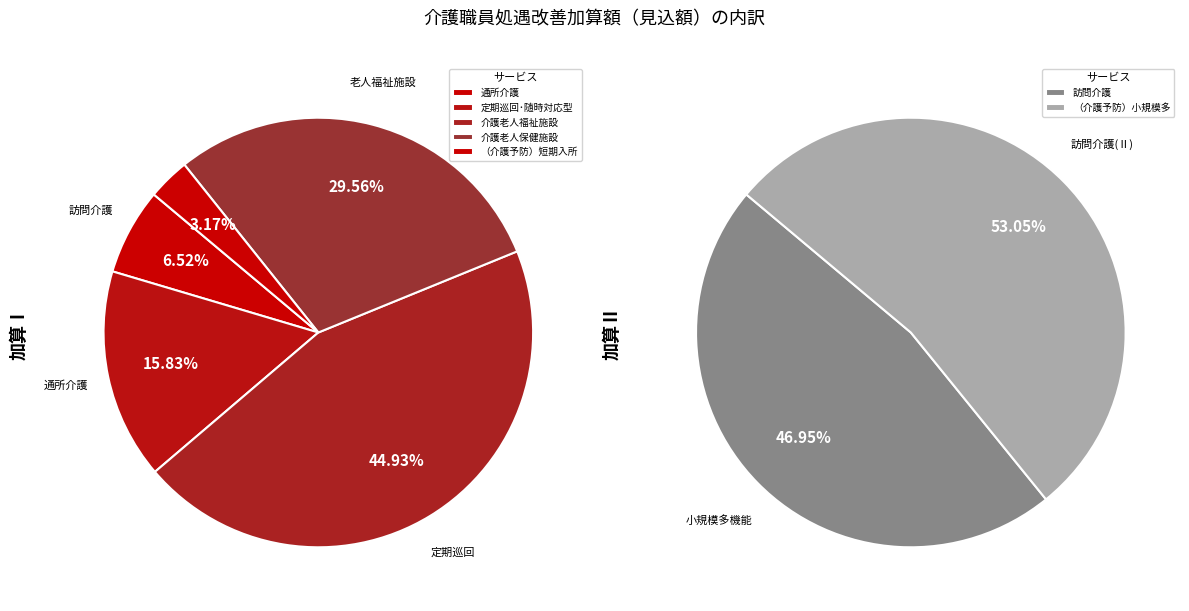

Between 通所介護 and 介護老人福祉施設, which is larger?

介護老人福祉施設